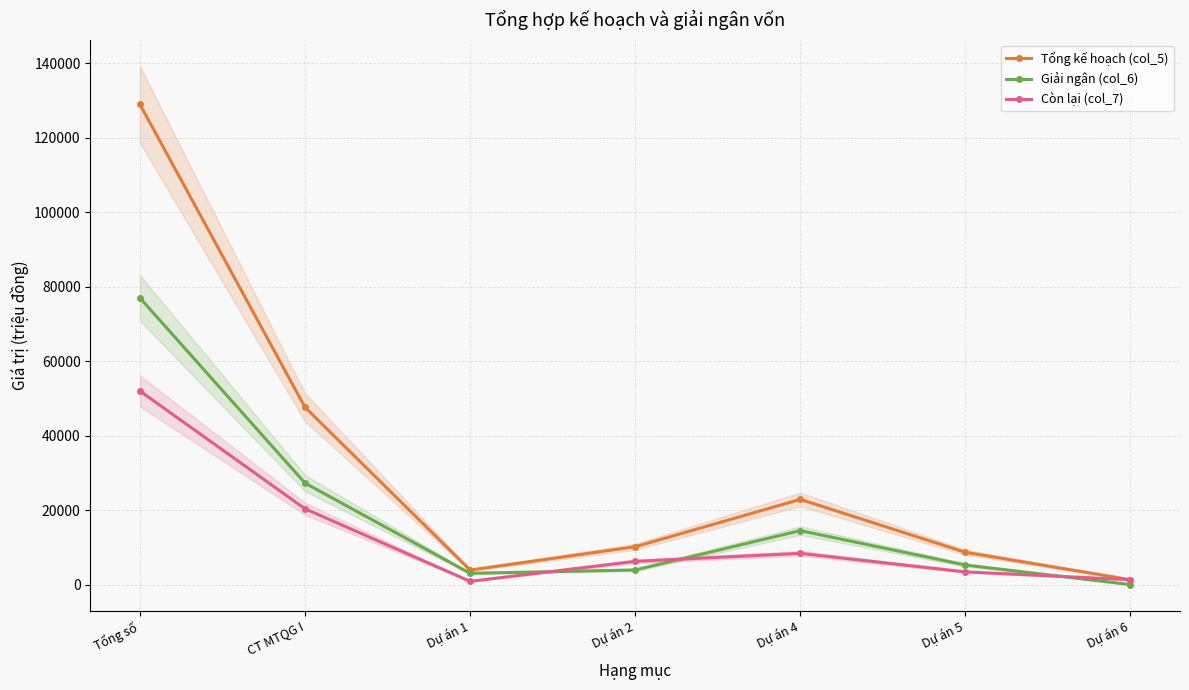

True or false: Giải ngân (col_6) and Tổng kế hoạch (col_5) intersect in this chart.

False